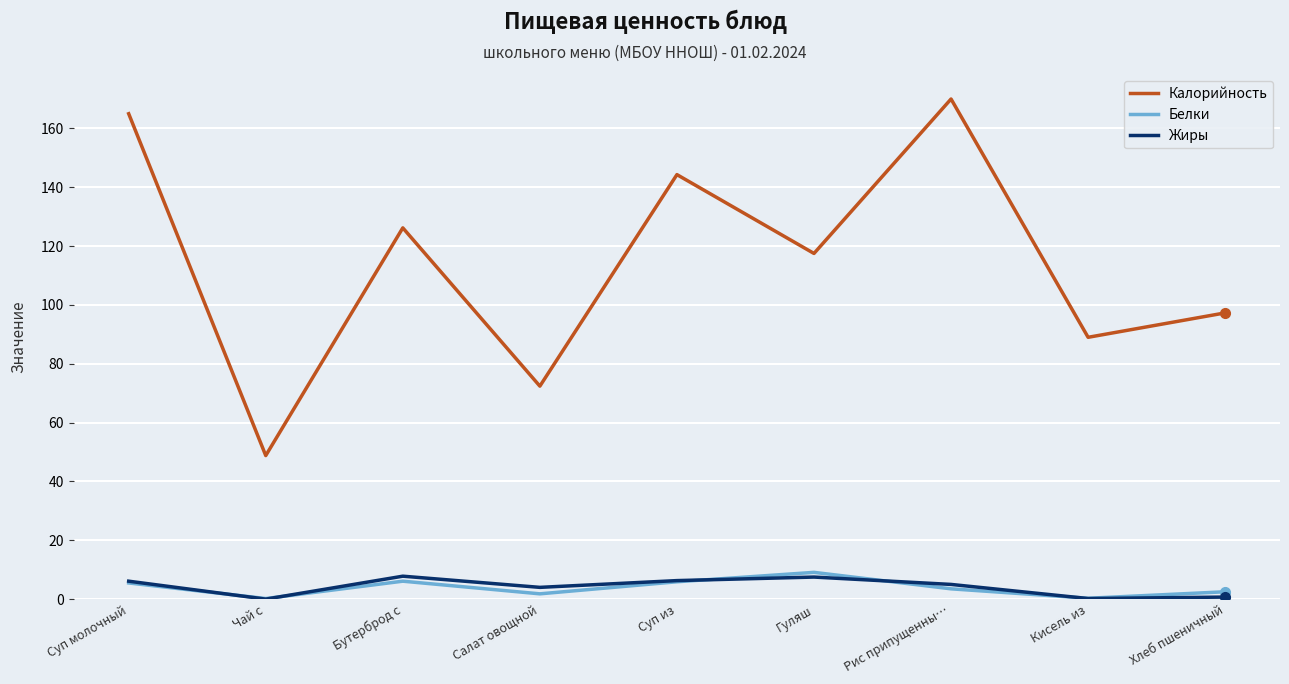

What is the average value of the Калорийность series?

114.5